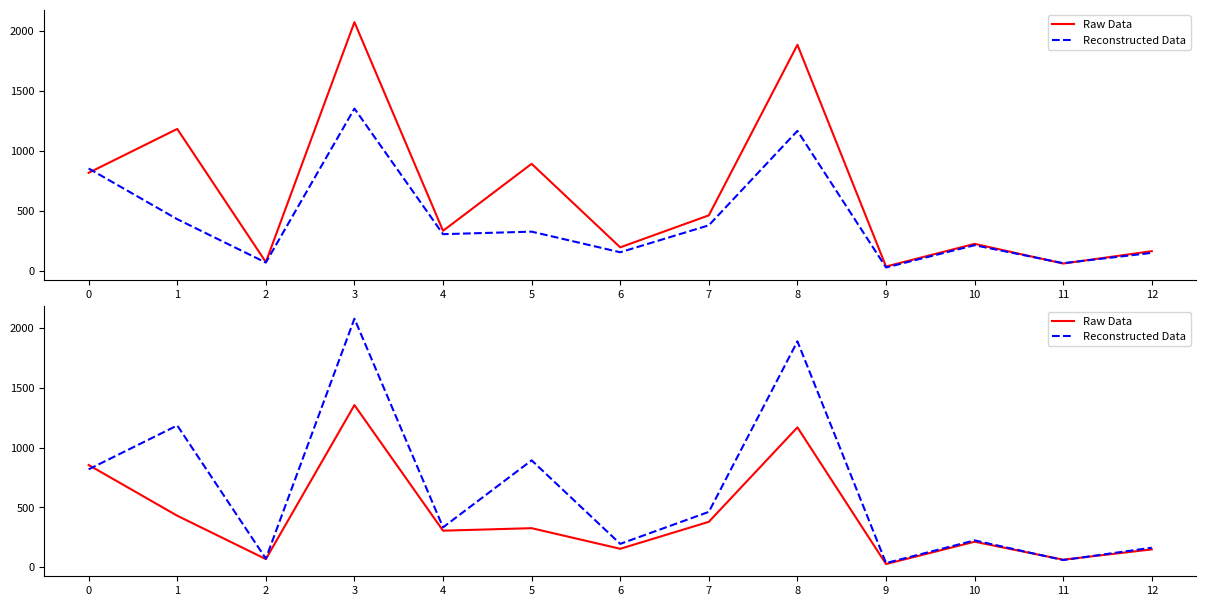

At which category does the chart reach its minimum across all series?

9